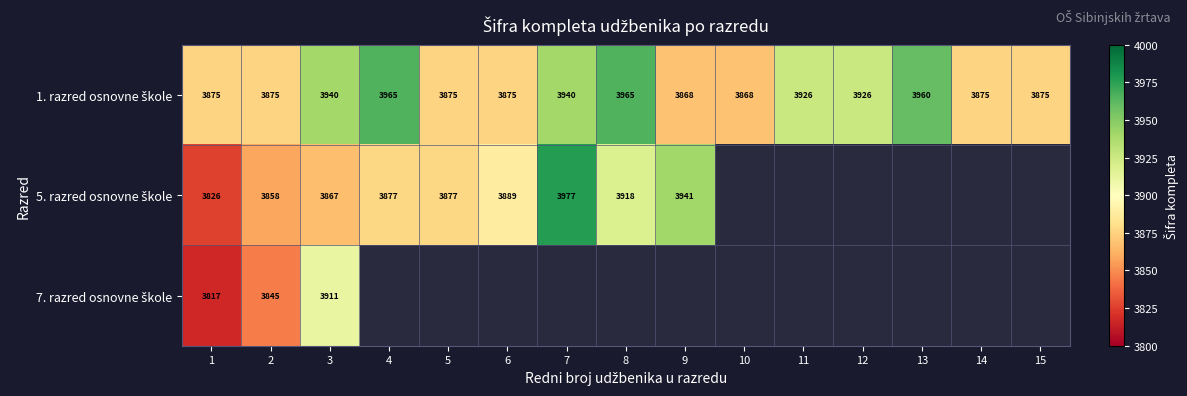

Rank the series at 11 from highest to lowest value.

1. razred osnovne škole, 5. razred osnovne škole, 7. razred osnovne škole